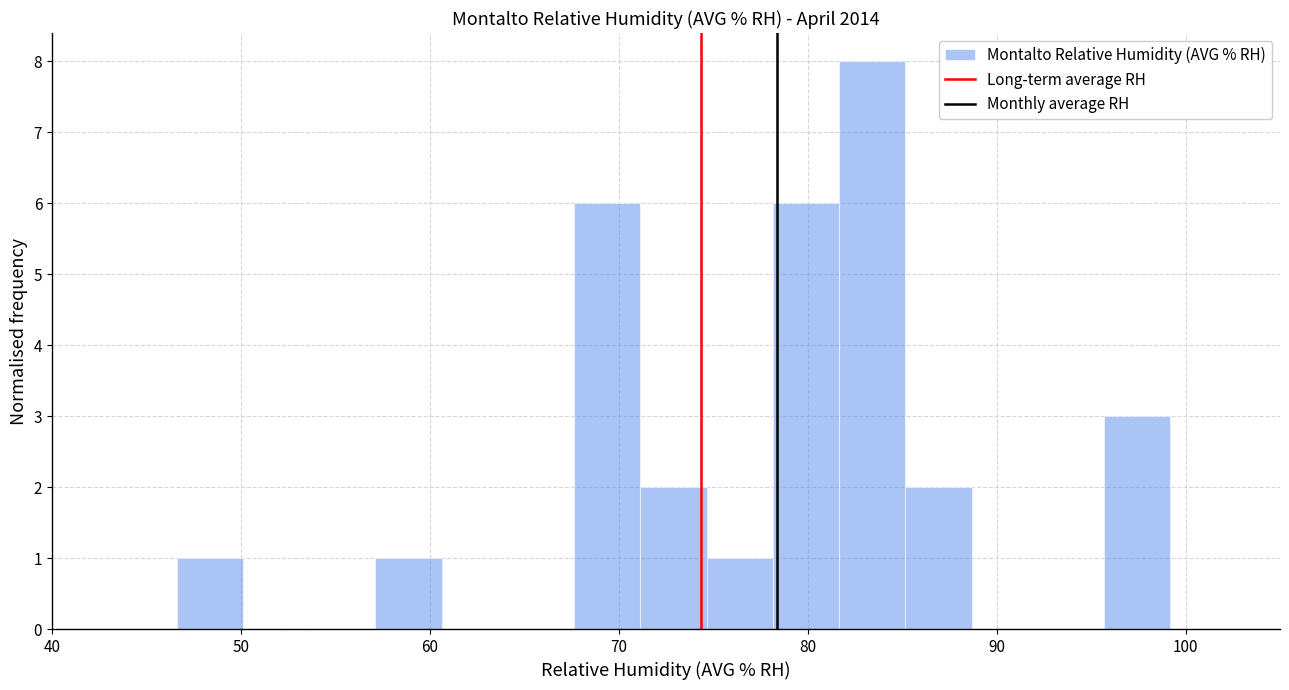

Around what value on the x-axis is the tallest bar? Give the approximate position of its centre, as read against the axis.

83